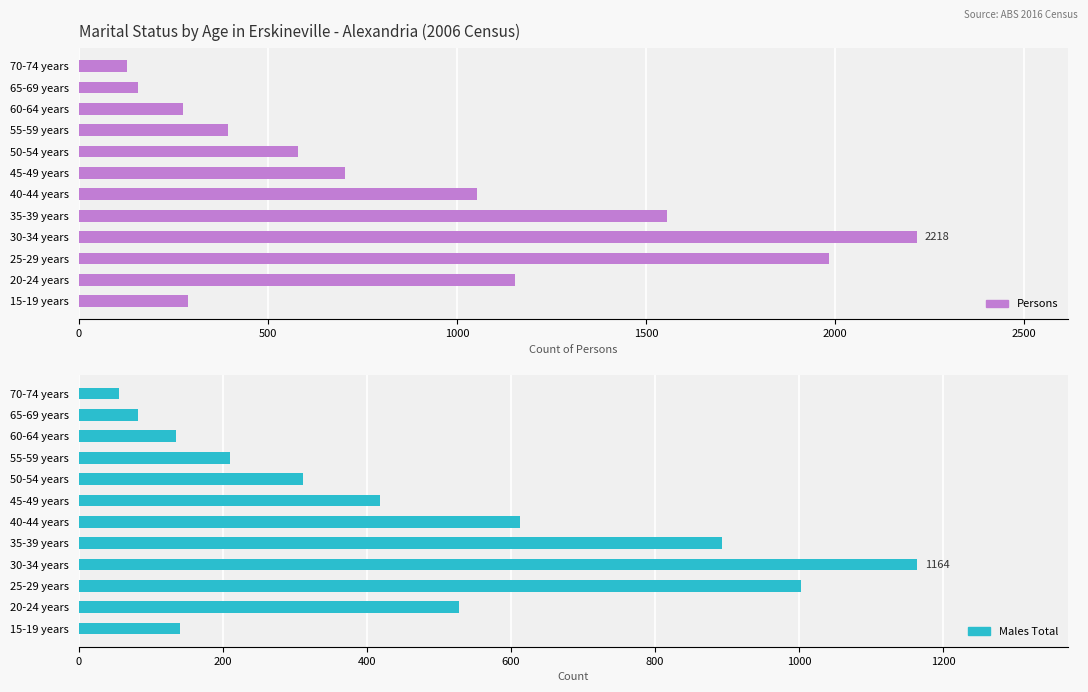

How many groups of bars are there?

12